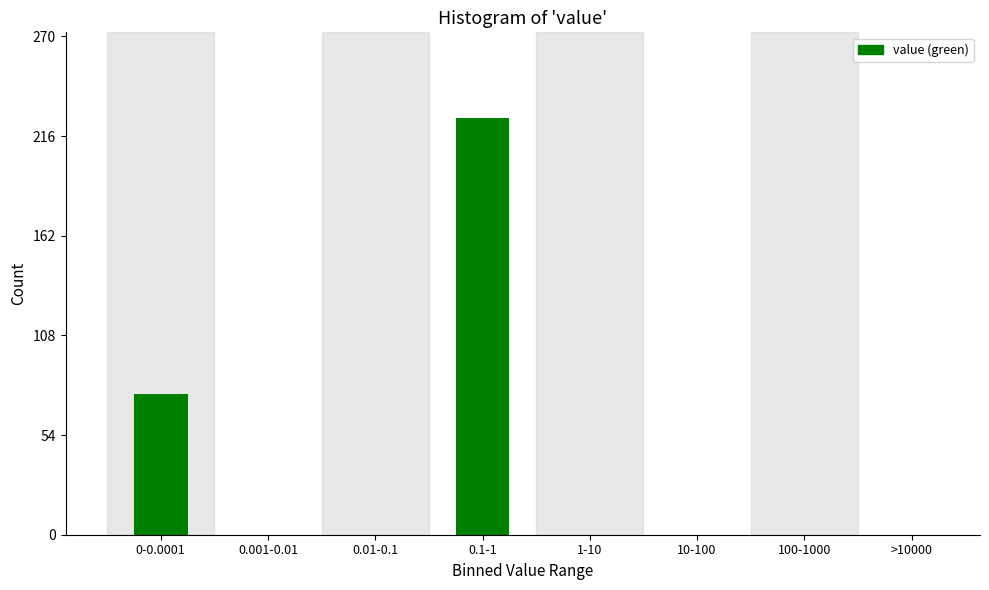

Reading left to right, transcribe all the data shown in this chart.

0-0.0001=76	0.001-0.01=0	0.01-0.1=0	0.1-1=226	1-10=0	10-100=0	100-1000=0	>10000=0